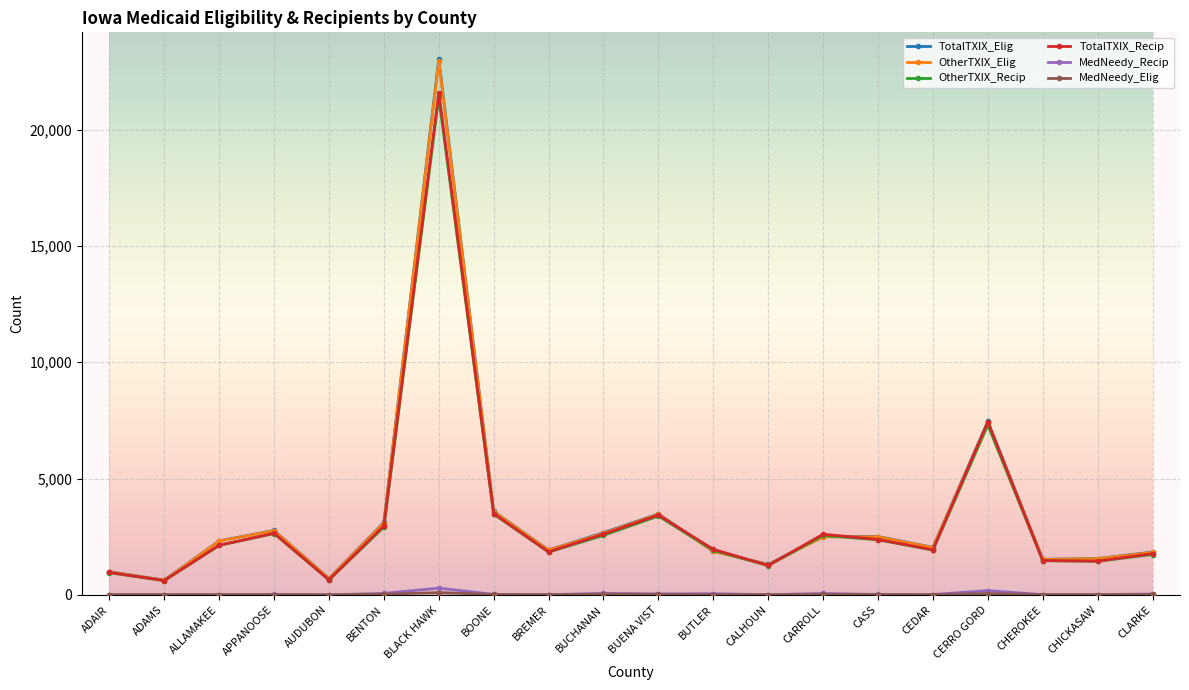

What is the value of the TotalTXIX_Elig point at the 9th from the left?

1927